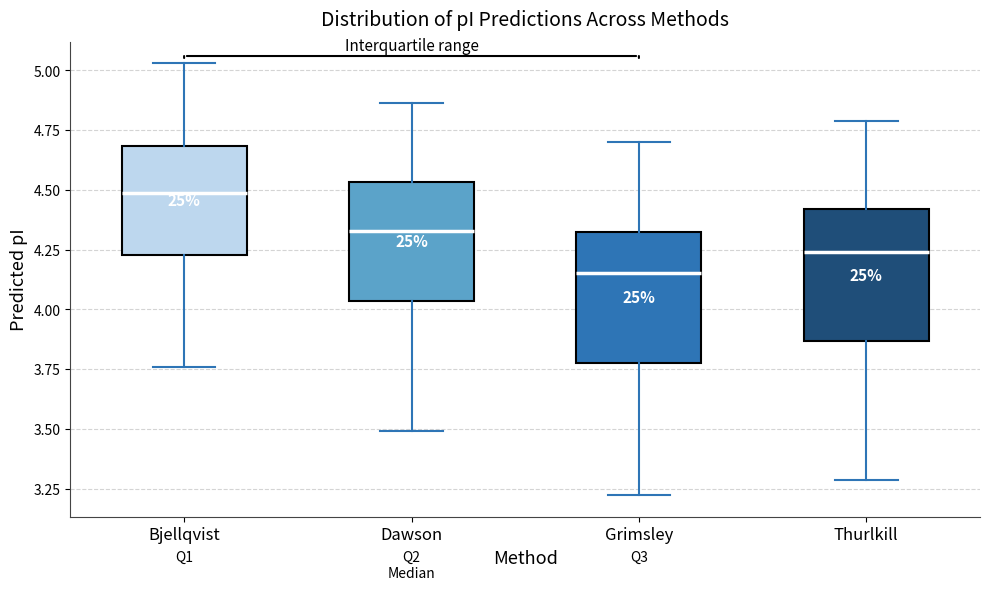

Where does the median line of the box for Thurlkill sit on the y-axis? The values are not printed on the chart, so give them approximately, as read against the axis.

4.25